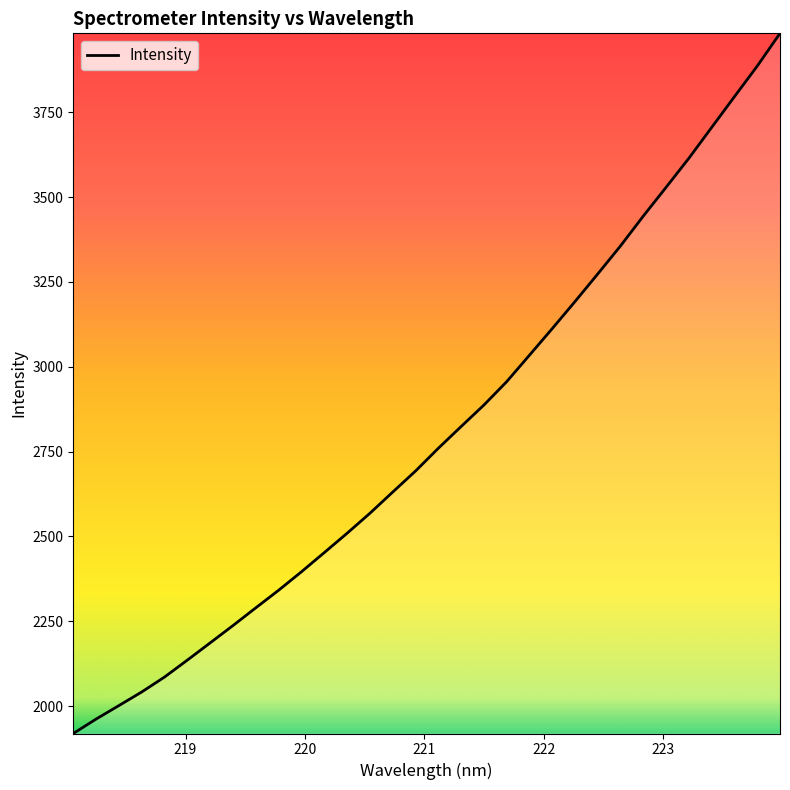

What is the difference between the maximum and minimum values?

2062.6